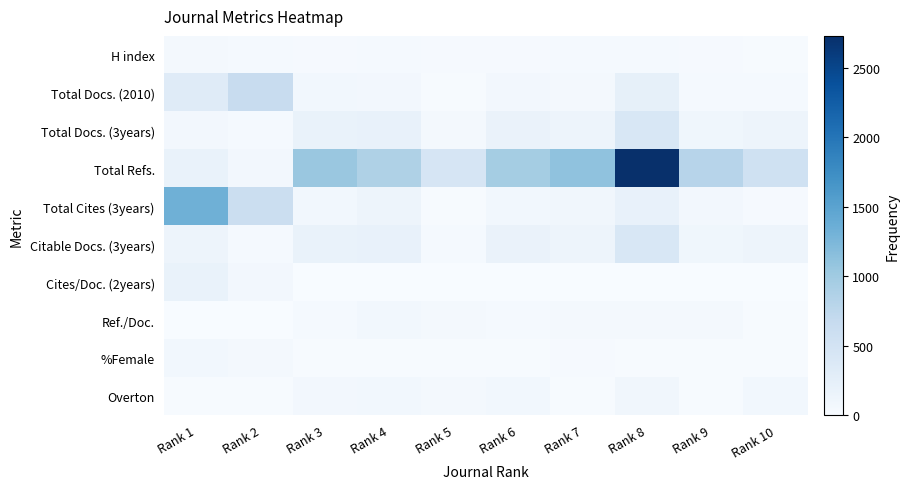

Reading left to right, extract all data points from this chart.

H index: Rank 1=45	Rank 2=36	Rank 3=31	Rank 4=32	Rank 5=24	Rank 6=30	Rank 7=33	Rank 8=39	Rank 9=29	Rank 10=19
Total Docs. (2010): Rank 1=329	Rank 2=641	Rank 3=77	Rank 4=74	Rank 5=21	Rank 6=70	Rank 7=46	Rank 8=230	Rank 9=38	Rank 10=33
Total Docs. (3years): Rank 1=68	Rank 2=34	Rank 3=185	Rank 4=201	Rank 5=45	Rank 6=173	Rank 7=134	Rank 8=420	Rank 9=98	Rank 10=136
Total Refs.: Rank 1=182	Rank 2=69	Rank 3=1050	Rank 4=875	Rank 5=453	Rank 6=967	Rank 7=1112	Rank 8=2728	Rank 9=803	Rank 10=553
Total Cites (3years): Rank 1=1337	Rank 2=617	Rank 3=77	Rank 4=138	Rank 5=21	Rank 6=75	Rank 7=89	Rank 8=201	Rank 9=64	Rank 10=26
Citable Docs. (3years): Rank 1=131	Rank 2=39	Rank 3=185	Rank 4=201	Rank 5=42	Rank 6=173	Rank 7=133	Rank 8=419	Rank 9=97	Rank 10=136
Cites/Doc. (2years): Rank 1=182	Rank 2=67	Rank 3=0	Rank 4=0	Rank 5=0	Rank 6=0	Rank 7=0	Rank 8=0	Rank 9=0	Rank 10=0
Ref./Doc.: Rank 1=0	Rank 2=0	Rank 3=40	Rank 4=78	Rank 5=47	Rank 6=37	Rank 7=61	Rank 8=55	Rank 9=49	Rank 10=20
%Female: Rank 1=80	Rank 2=57	Rank 3=13	Rank 4=11	Rank 5=21	Rank 6=13	Rank 7=24	Rank 8=11	Rank 9=21	Rank 10=16
Overton: Rank 1=19	Rank 2=18	Rank 3=64	Rank 4=82	Rank 5=57	Rank 6=81	Rank 7=17	Rank 8=86	Rank 9=13	Rank 10=76